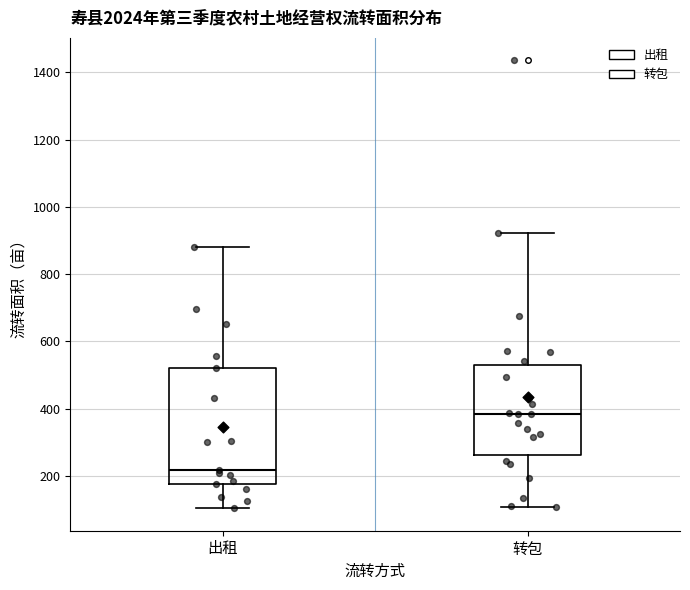

Reading left to right, read every box against the y-axis: the position of its median line, the range the box covers, and the ends of its whiskers. The values are not printed on the chart, so give them approximately, as read against the axis.

出租: median 220, box 180 to 520, whiskers 100 to 880
转包: median 380, box 260 to 520, whiskers 100 to 920